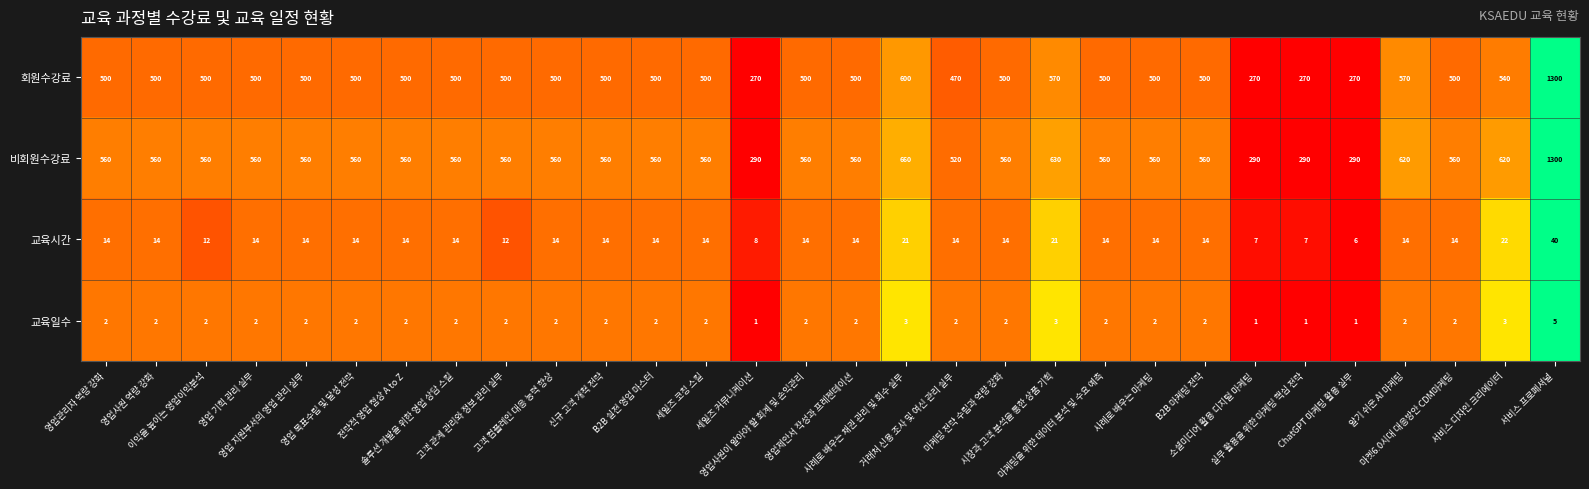

At how many categories does at least one series exceed 100?

30